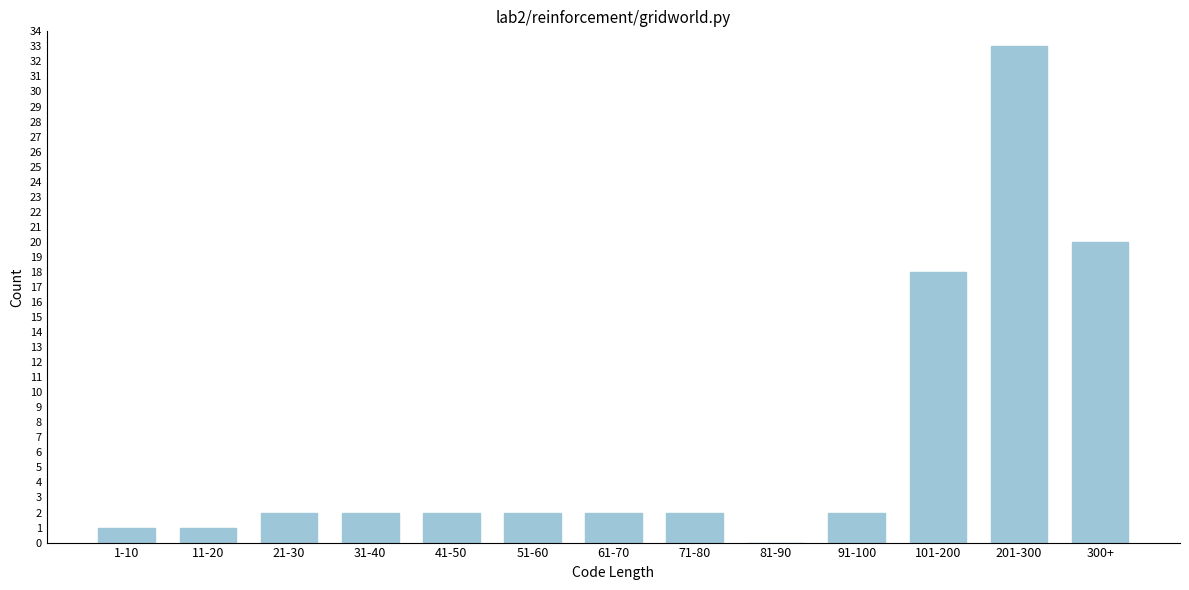

Reading right to left, transcribe all the data shown in this chart.

300+=20	201-300=33	101-200=18	91-100=2	81-90=0	71-80=2	61-70=2	51-60=2	41-50=2	31-40=2	21-30=2	11-20=1	1-10=1